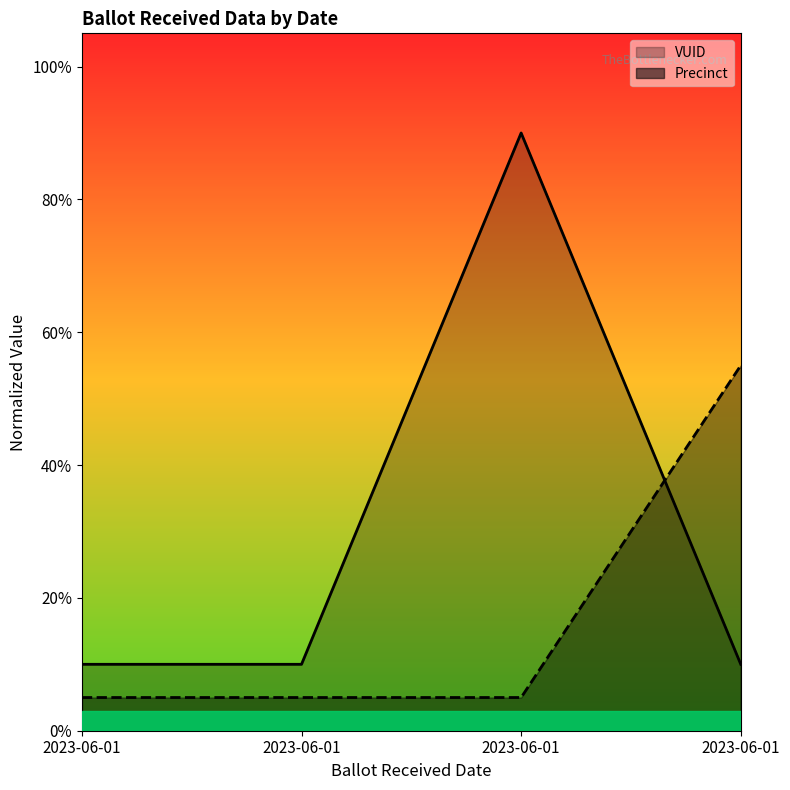

Which category has the highest value across all series?

2023-06-01